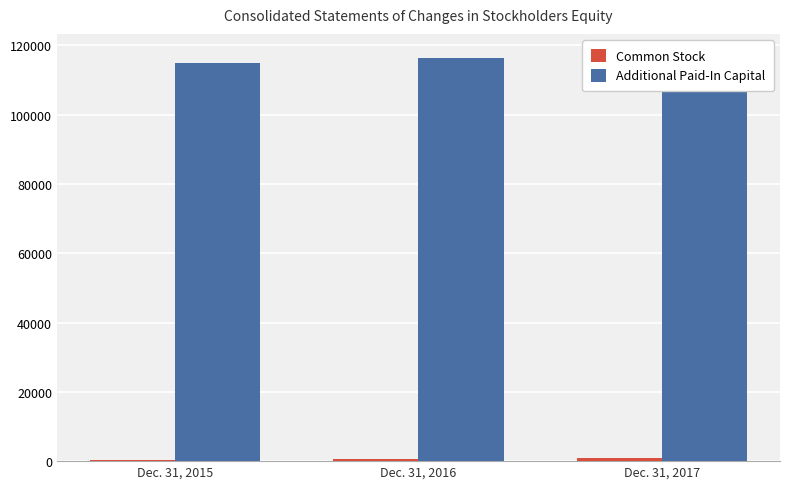

What is the difference between the maximum and minimum values in the Additional Paid-In Capital series?

2571